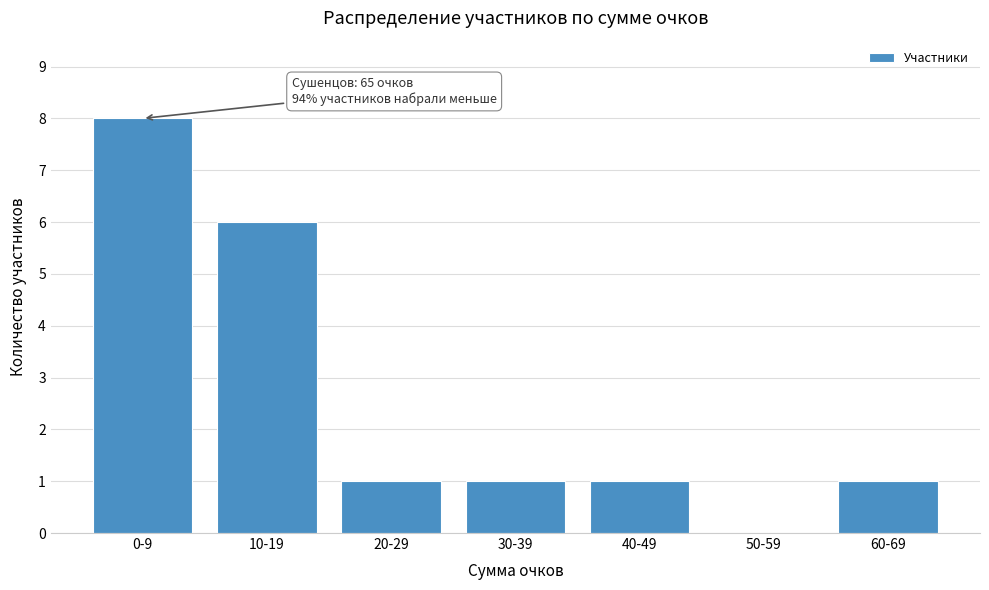

Reading left to right, extract all data points from this chart.

0-9=8	10-19=6	20-29=1	30-39=1	40-49=1	50-59=0	60-69=1